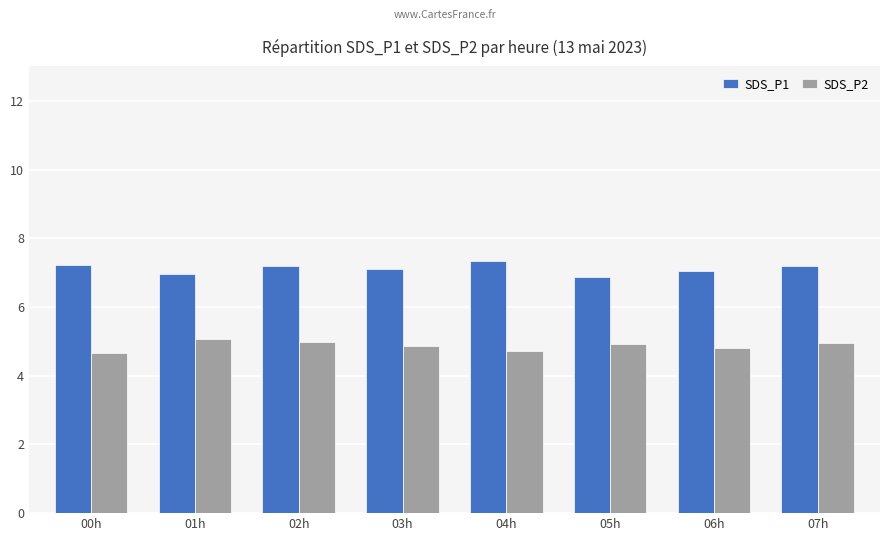

What is the spread (max minus min) of values at 01h?

1.9